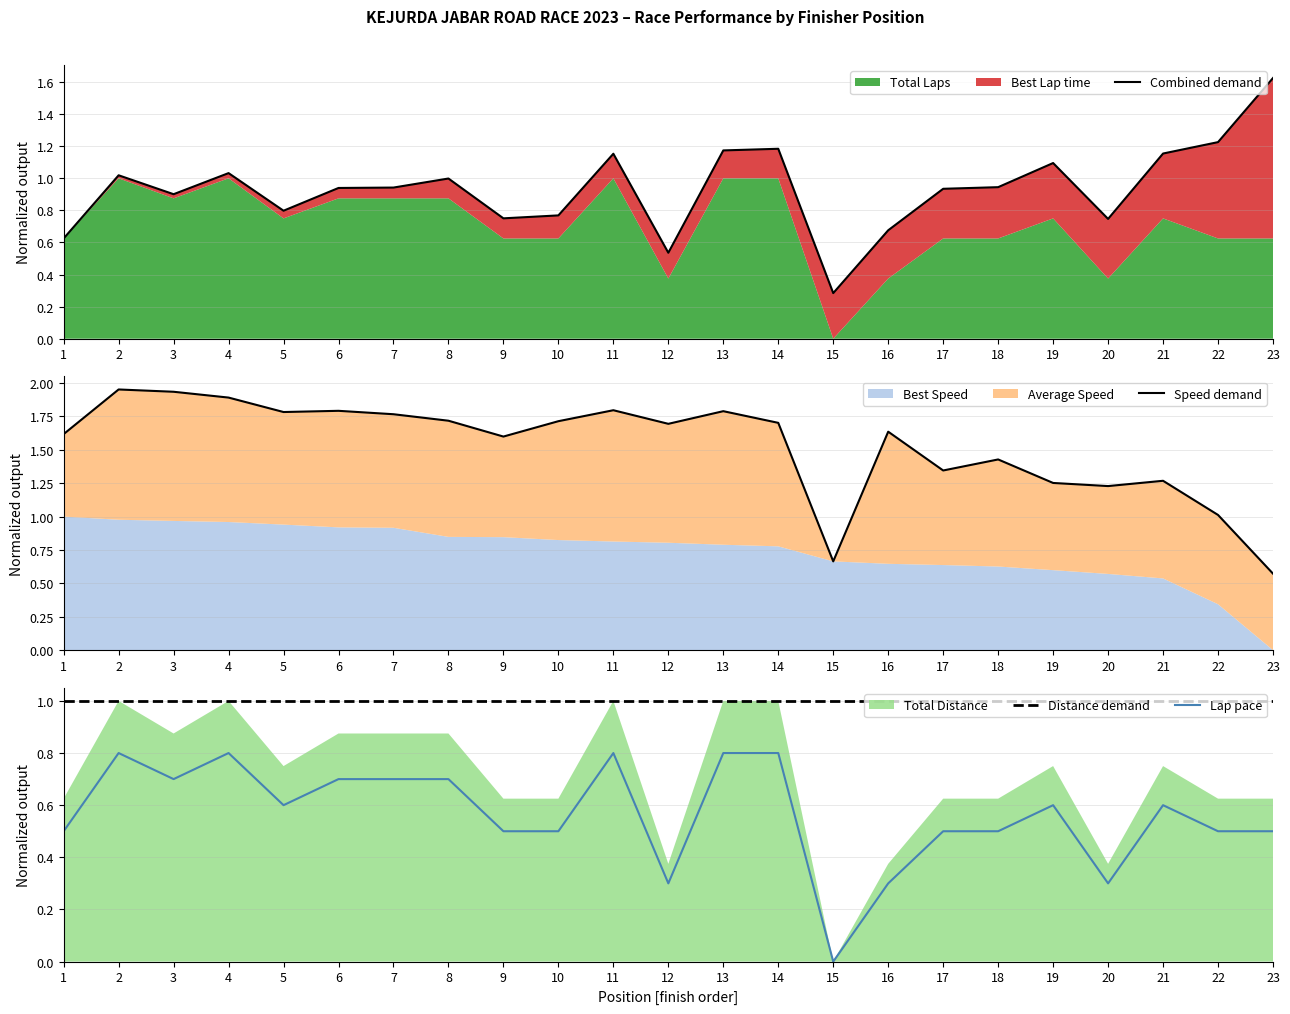

At which category is the sum across all series the highest?

2